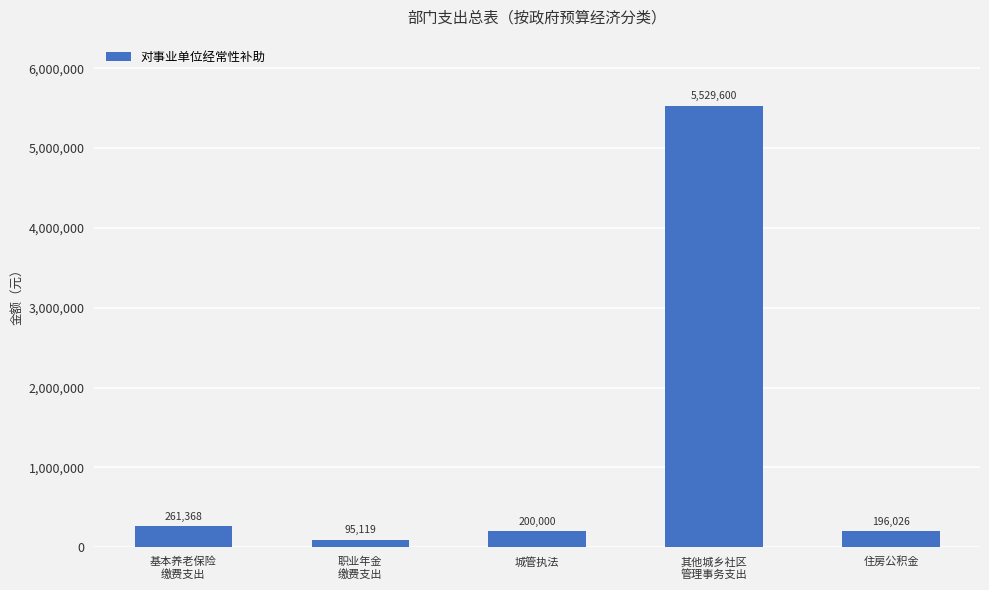

Is it true that the value at 城管执法 is 200000.0?

True